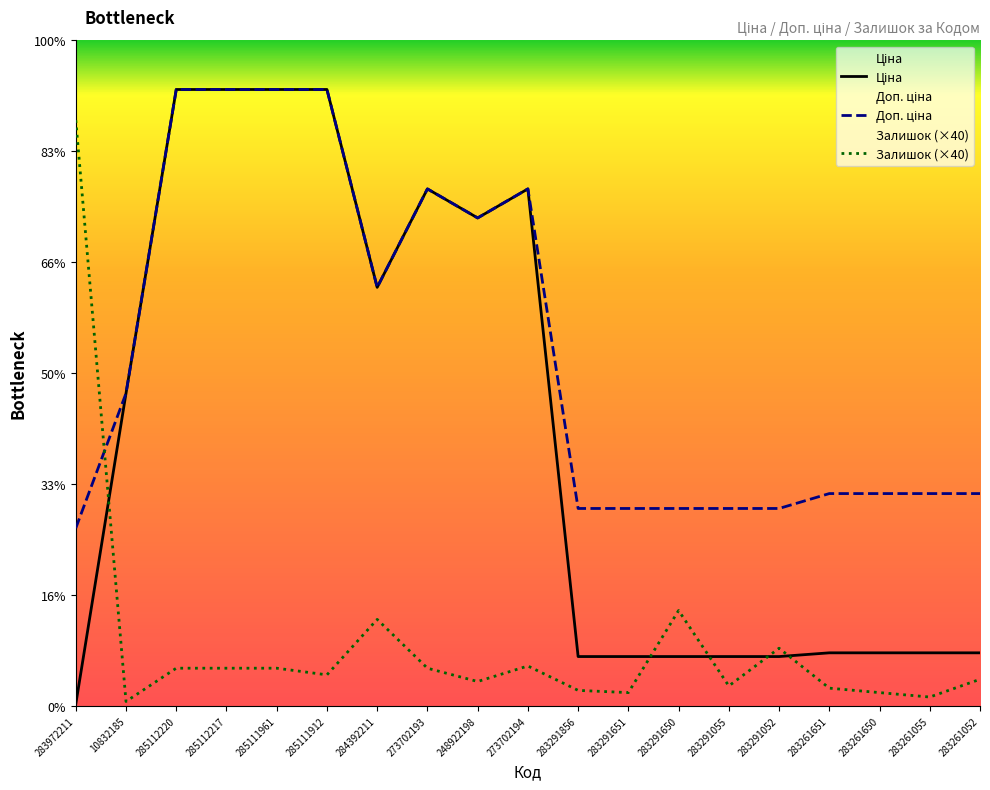

What is the label of the 3rd point from the right?

283261650